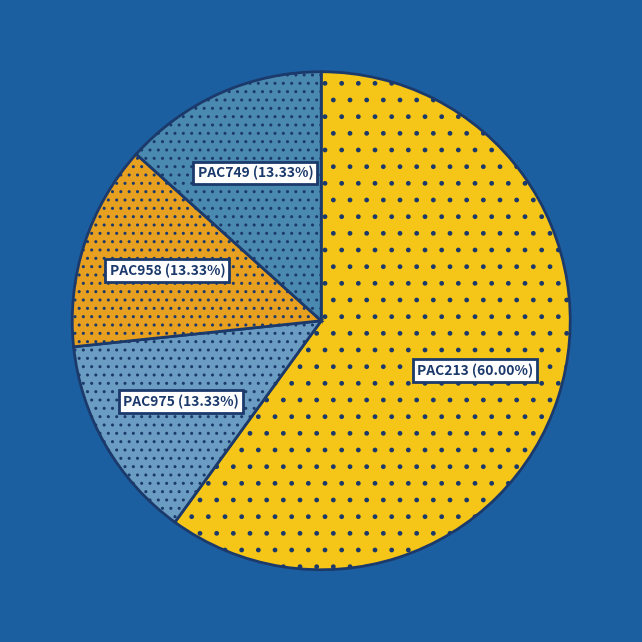

The PAC213 slice represents 82% of the pie. True or false?

False